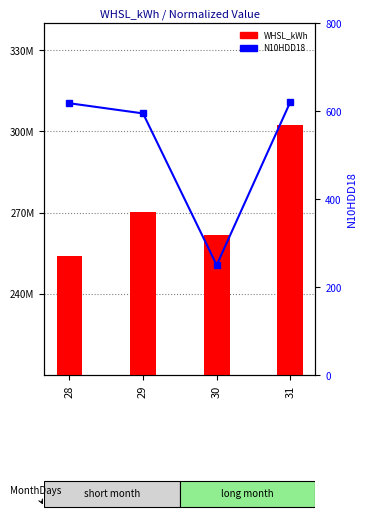

Reading left to right, transcribe all the data shown in this chart.

WHSL_kWh: 28=253965396.2	29=270281846.2	30=261805911.1	31=302256564.3
N10HDD18: 28=617.6	29=594.5	30=249.8	31=620.3